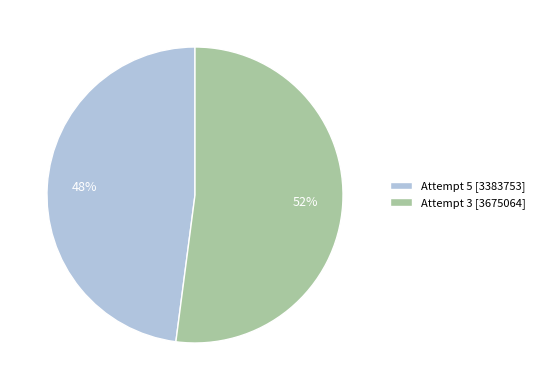

Do Attempt 3 [3675064] and Attempt 5 [3383753] together represent more than half of the pie?

Yes